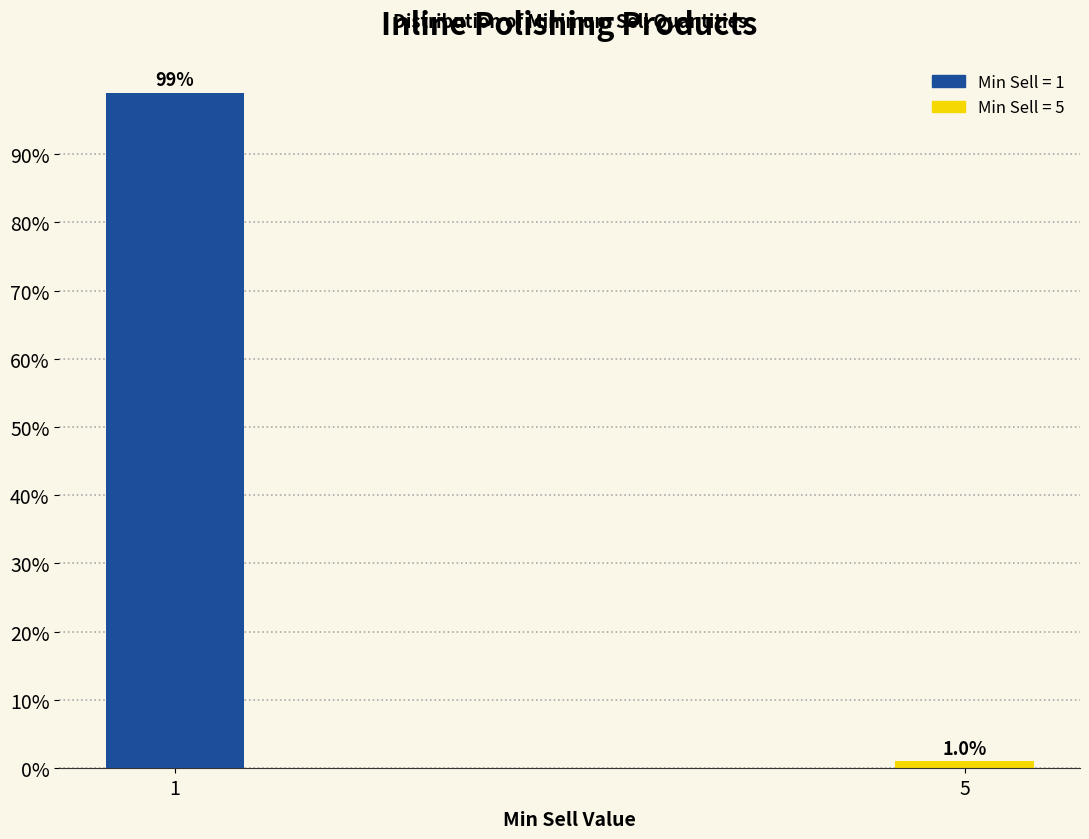

Reading left to right, list all the values displayed in this chart.

99.0	1.0